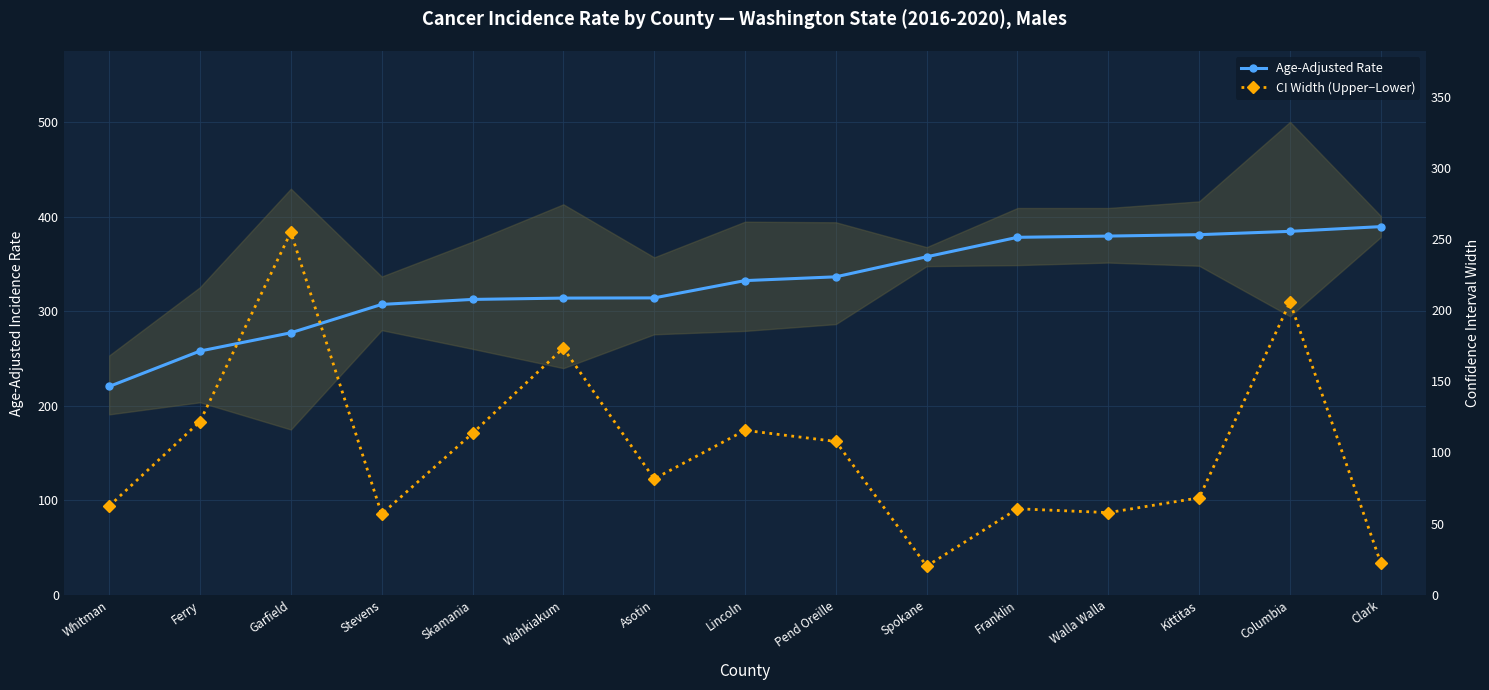

What is the difference between the maximum and minimum values in the CI Width (Upper−Lower) series?

234.6